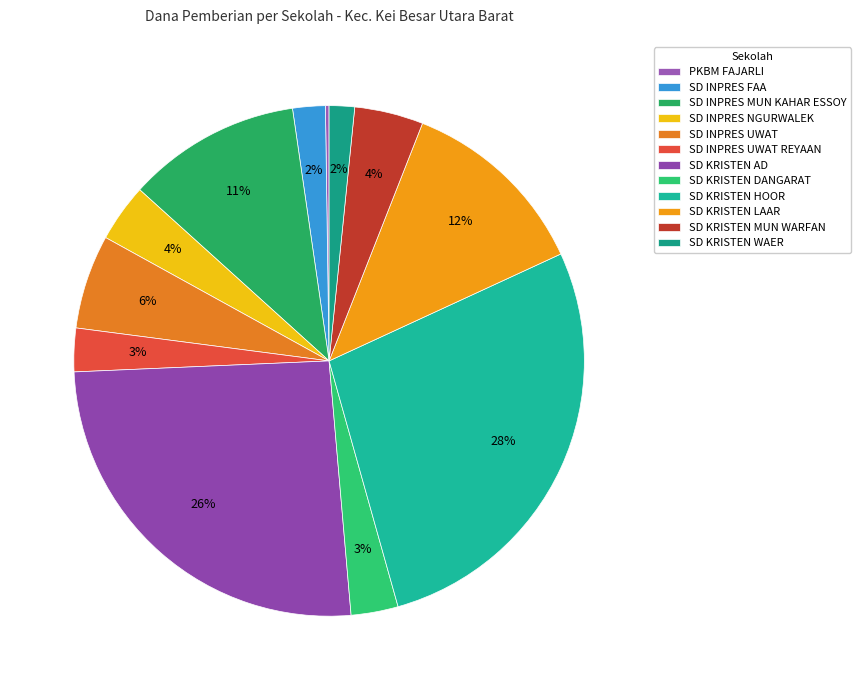

Count the number of slices in the pie.

12